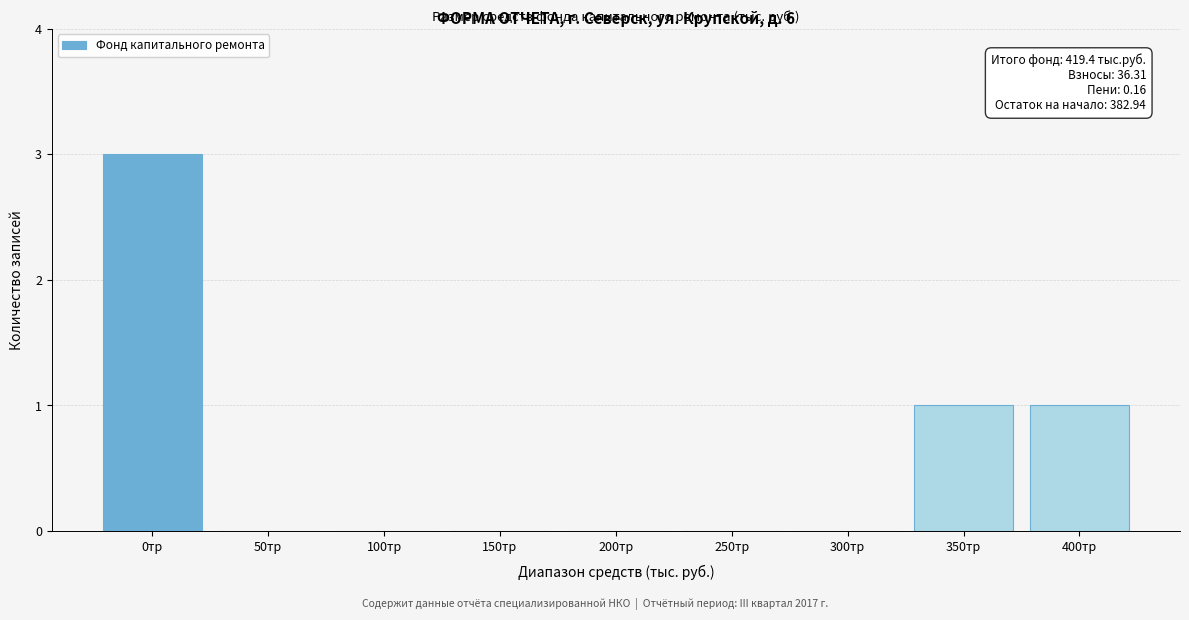

Reading left to right, transcribe all the data shown in this chart.

0тр=3	50тр=0	100тр=0	150тр=0	200тр=0	250тр=0	300тр=0	350тр=1	400тр=1